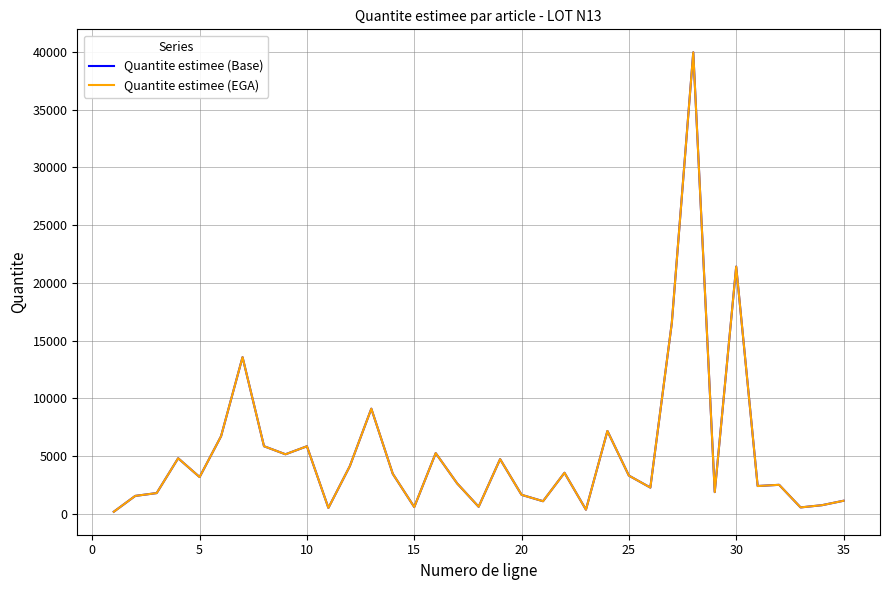

Does the chart have visible grid lines?

Yes